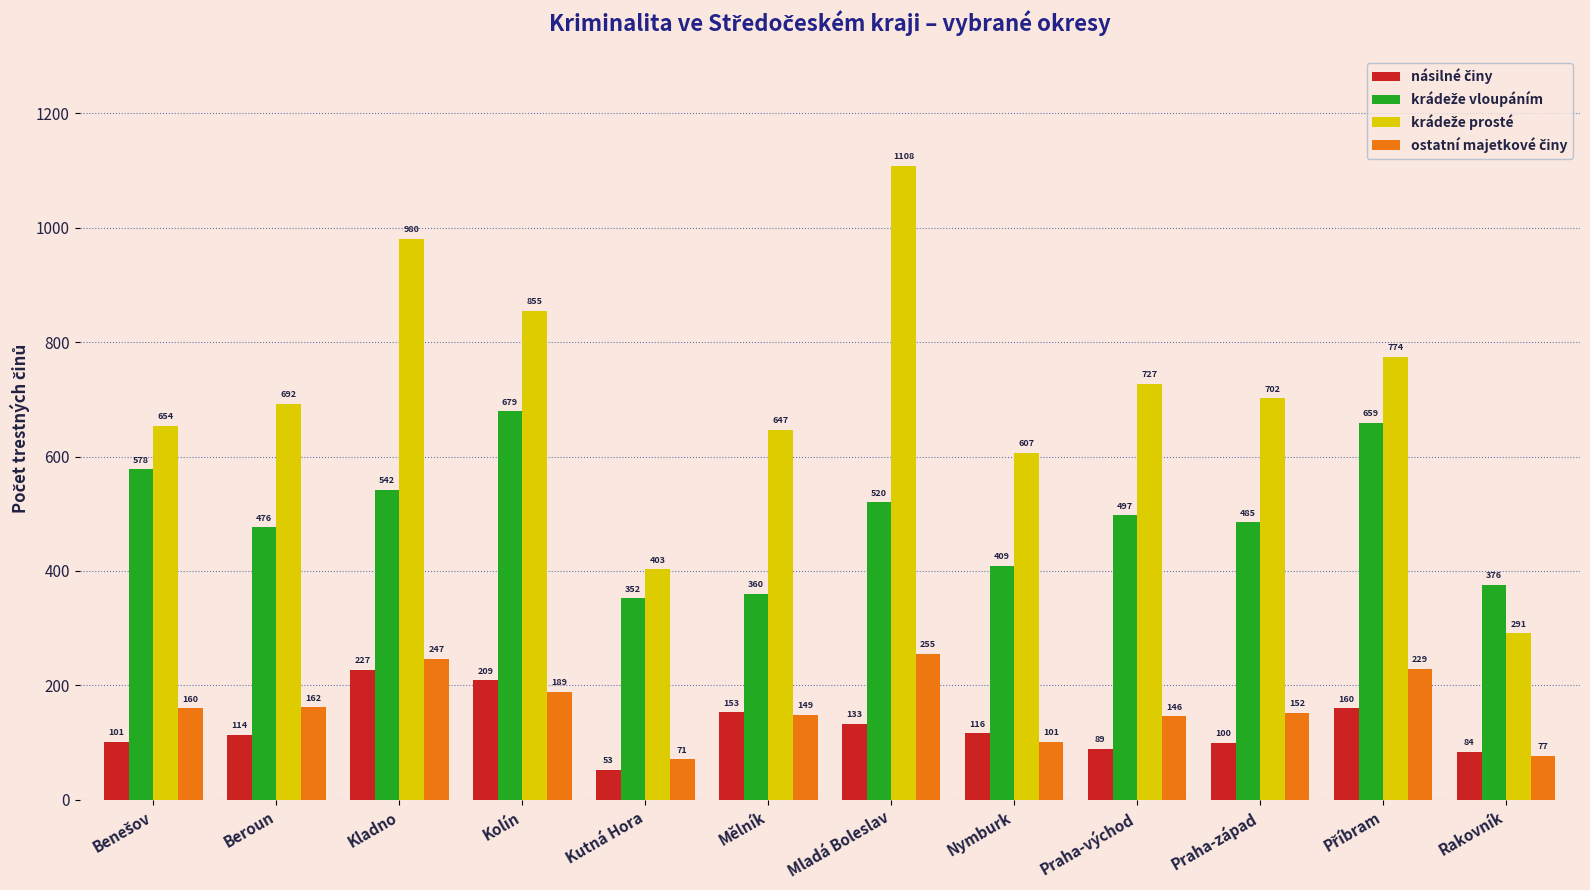

What is the total value across all series at Rakovník?

828